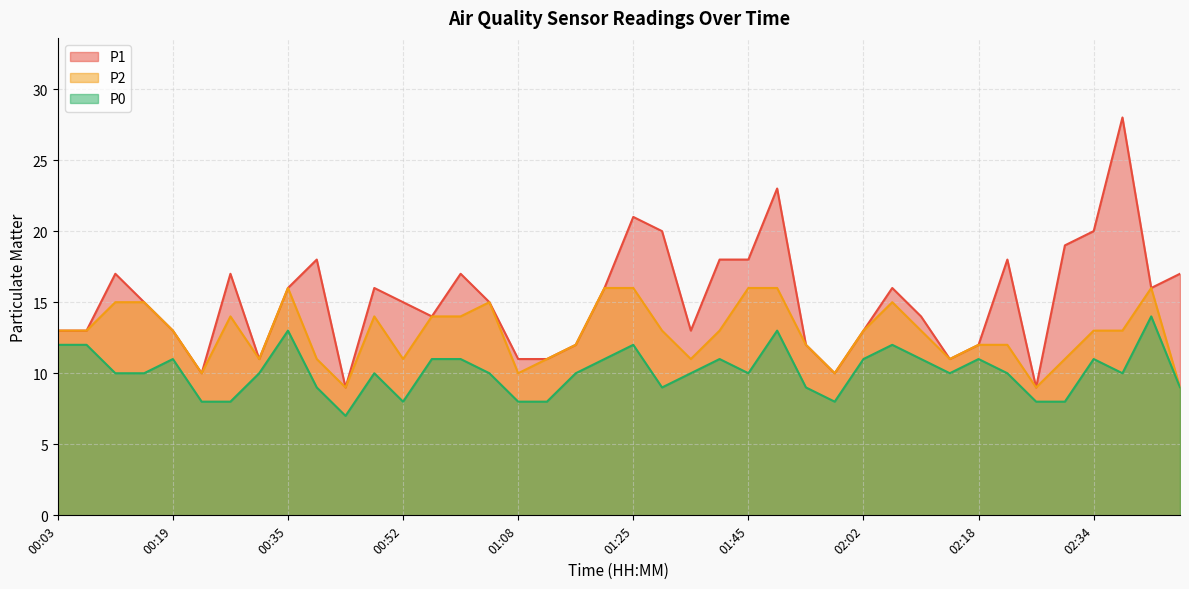

Between 02:10 and 01:08, which is larger?

02:10